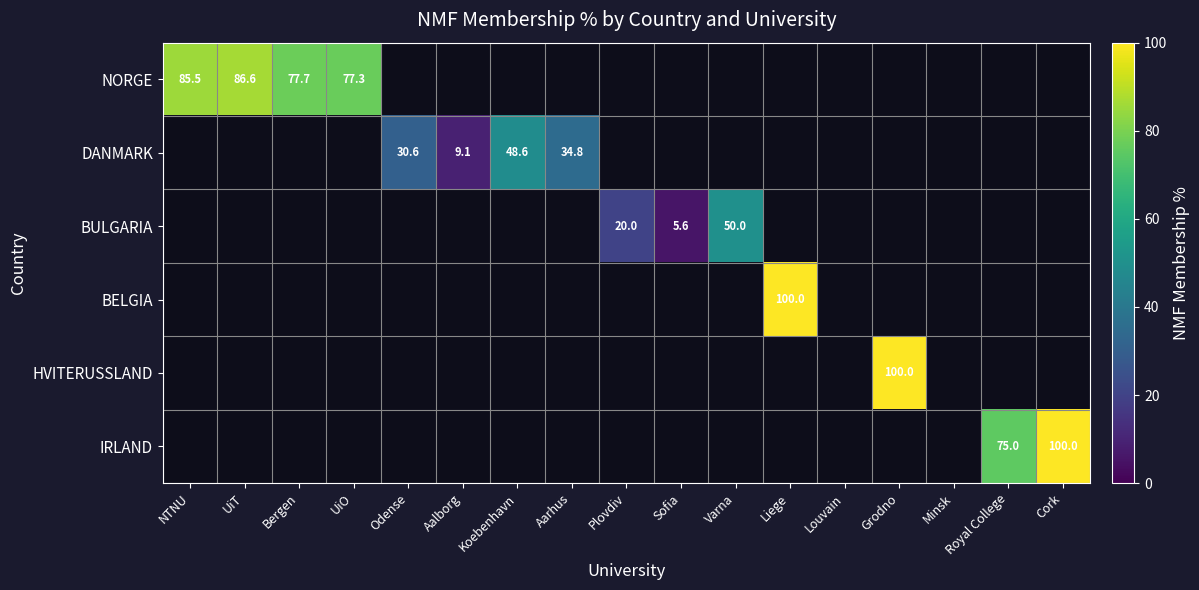

True or false: DANMARK has a value of 30.6 at Odense.

True